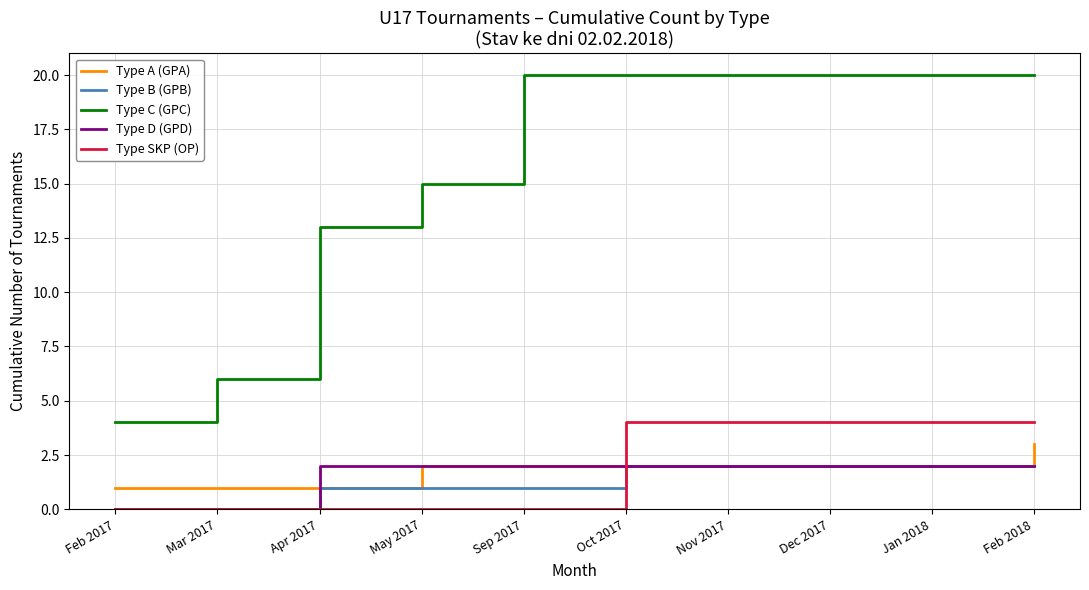

What is the difference between the second highest and second lowest values in the Type C (GPC) series?

14